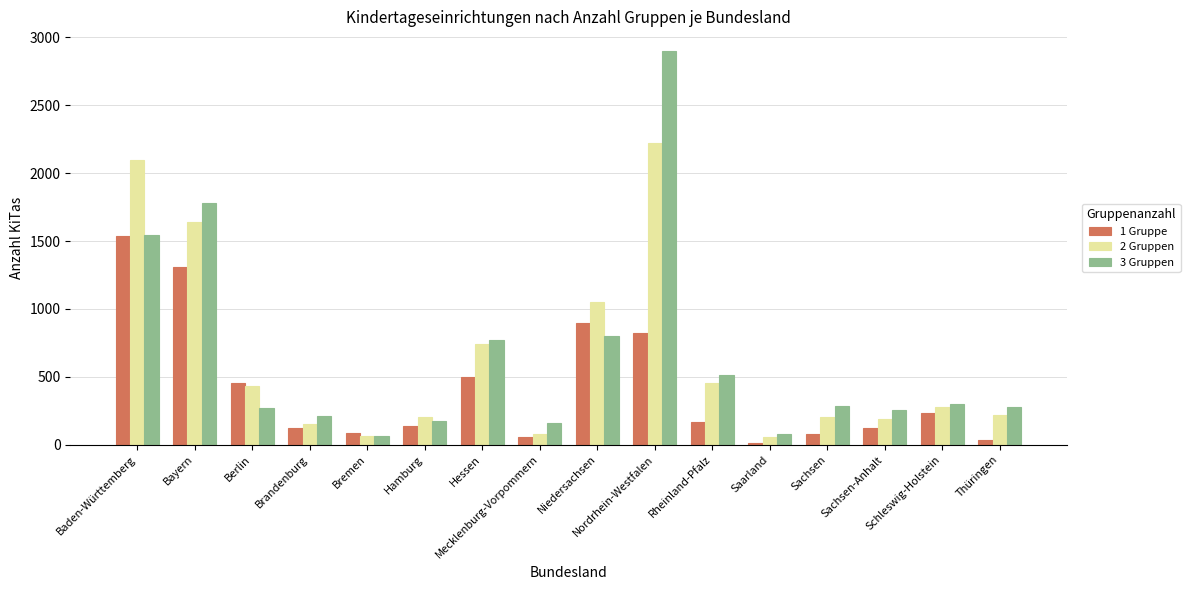

List the series in order of their peak value, lowest first.

1 Gruppe, 2 Gruppen, 3 Gruppen